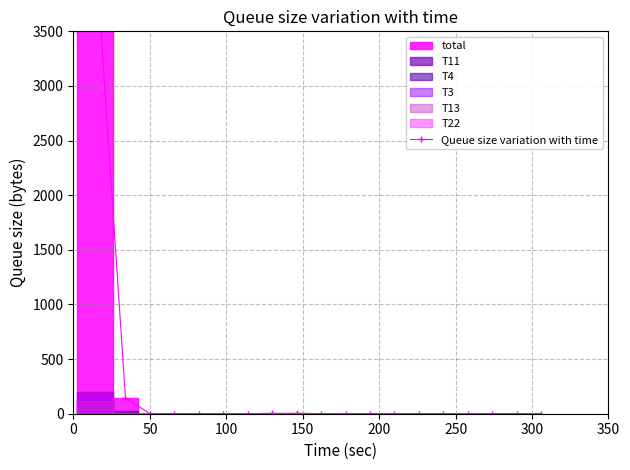

The value at 9 is 3.3. True or false?

False